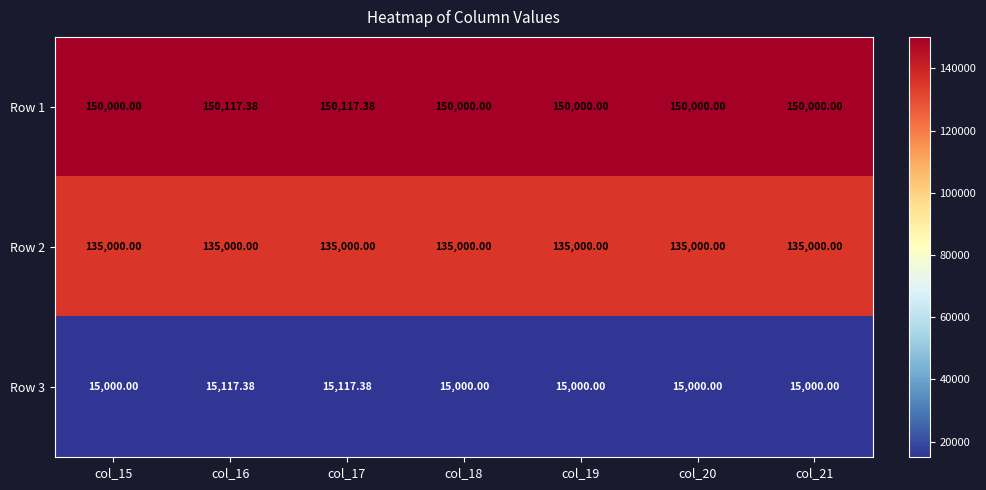

Is the value of Row 1 at col_20 greater than the value of Row 3 at col_16?

Yes